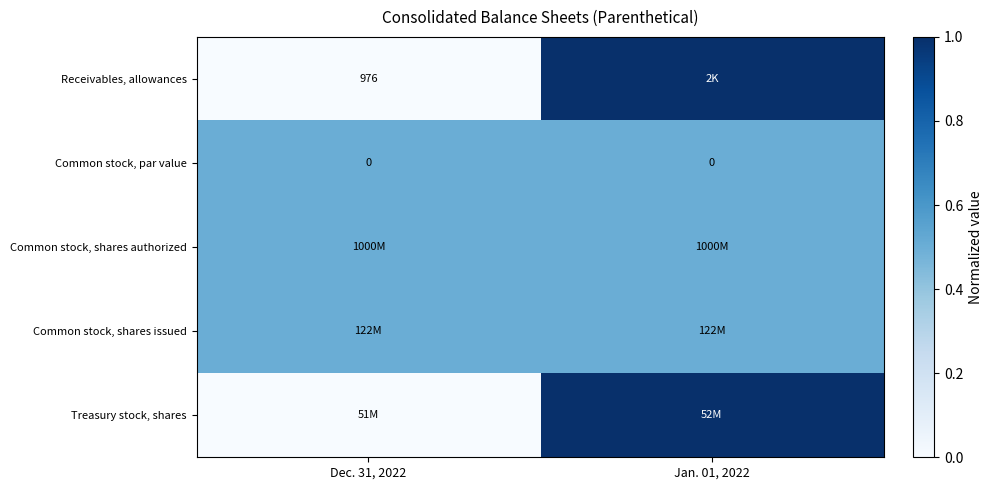

At Jan. 01, 2022, list the series in order from smallest to largest.

Common stock, par value, Common stock, shares authorized, Common stock, shares issued, Receivables, allowances, Treasury stock, shares